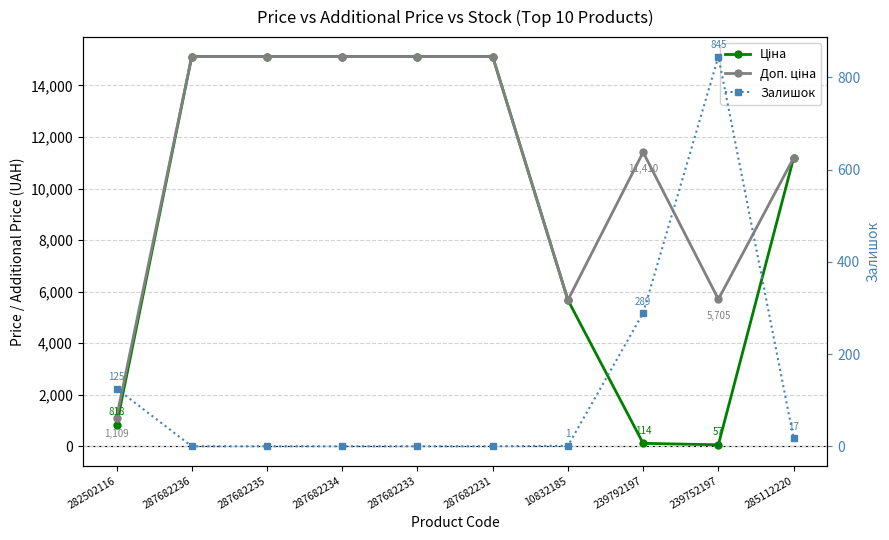

Which series has the largest total across all categories?

Доп. ціна